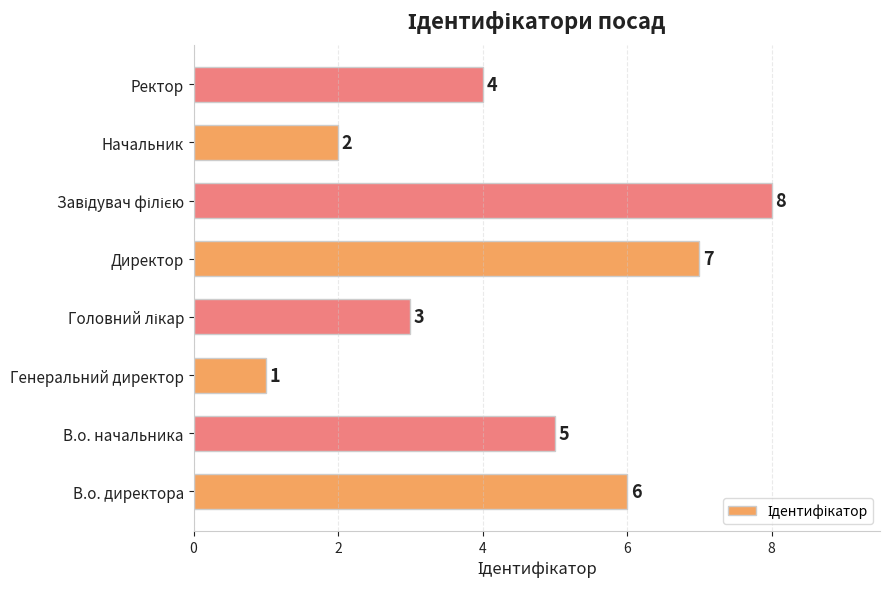

Reading bottom to top, what are all the values shown in this chart?

6	5	1	3	7	8	2	4